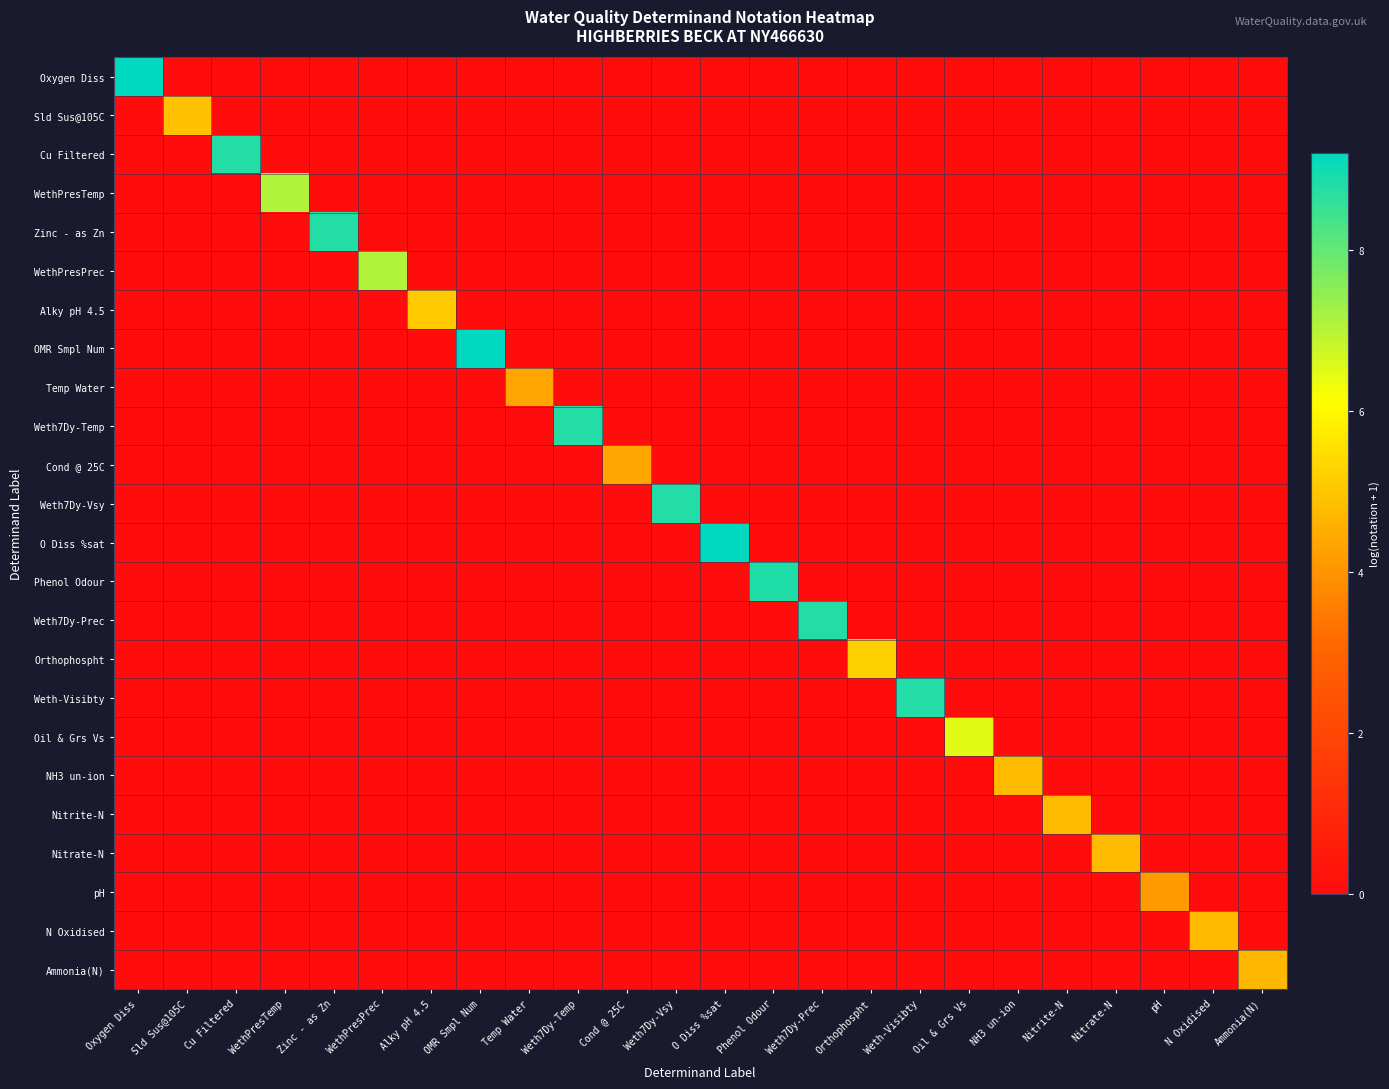

At which category is the sum across all series the highest?

OMR Smpl Num